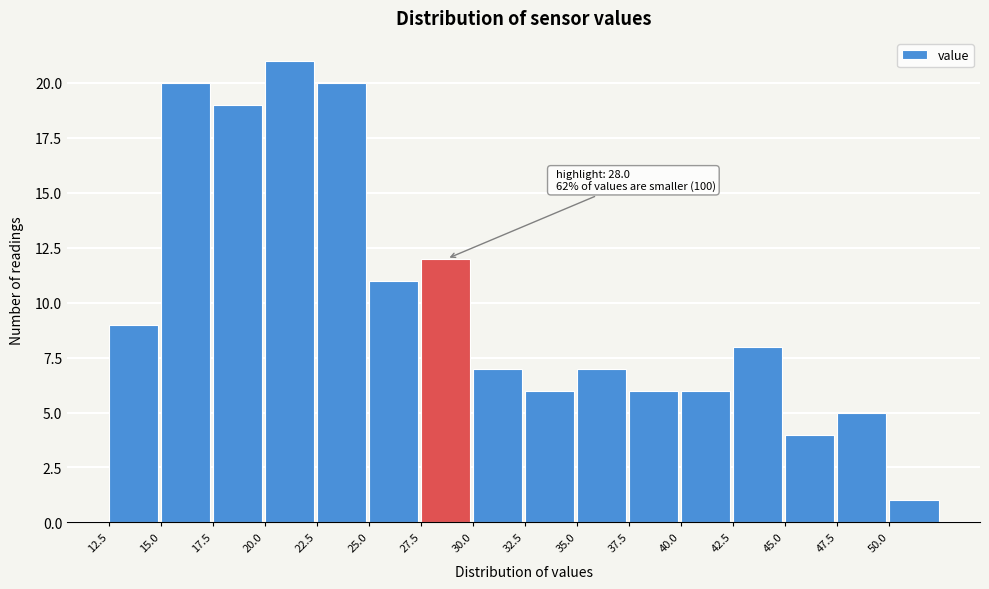

Which range on the x-axis has the tallest bar?

20.0 to 22.5